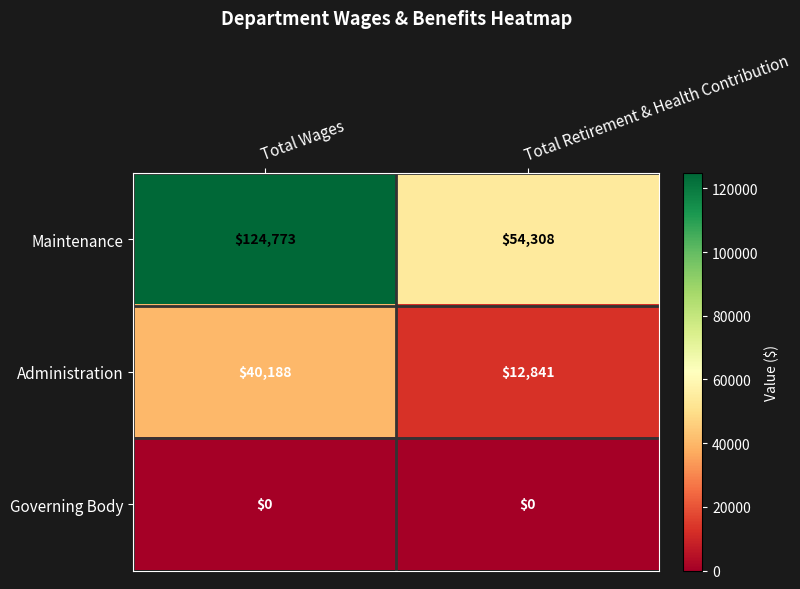

At which category is the sum across all series the highest?

Total Wages